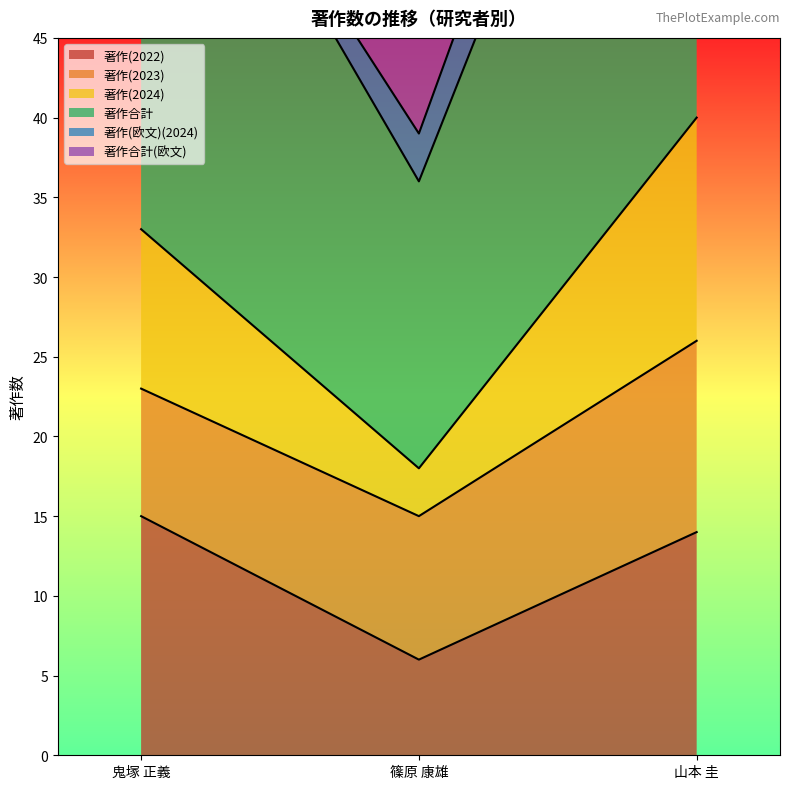

Count the 著作合計 values in the range 36 to 80.

3